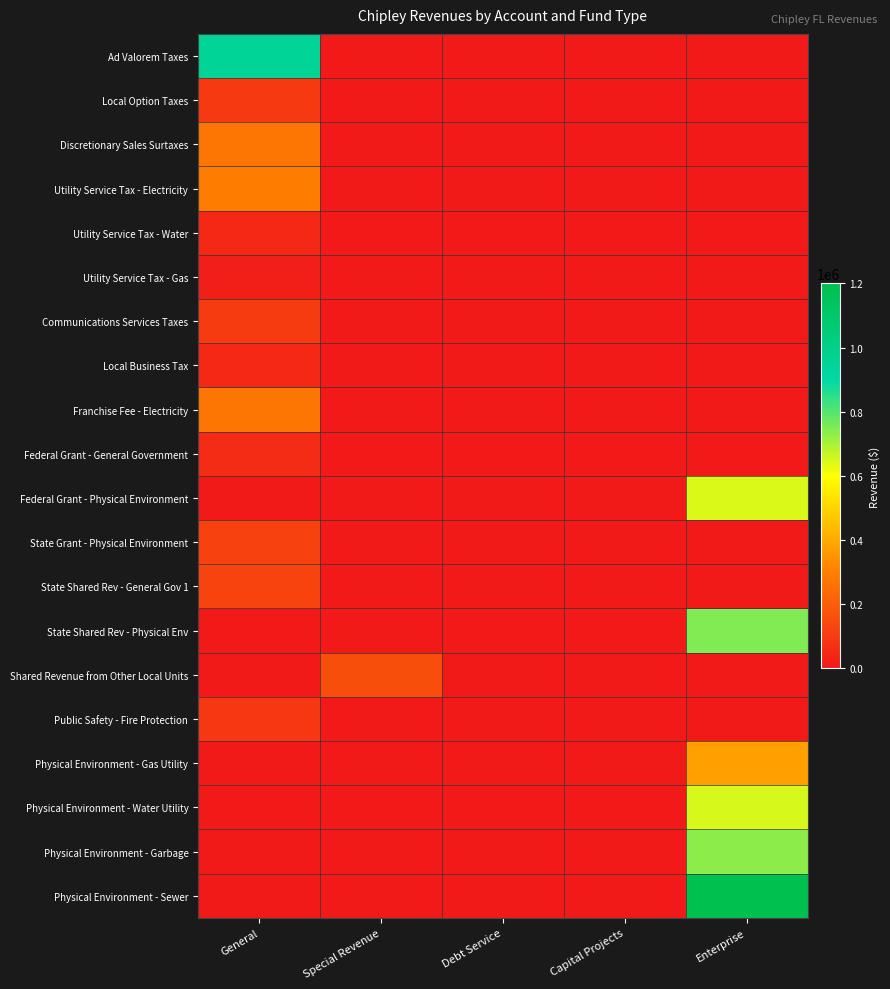

At Special Revenue, list the series in order from largest to smallest.

Shared Revenue from Other Local Units, Ad Valorem Taxes, Local Option Taxes, Discretionary Sales Surtaxes, Utility Service Tax - Electricity, Utility Service Tax - Water, Utility Service Tax - Gas, Communications Services Taxes, Local Business Tax, Franchise Fee - Electricity, Federal Grant - General Government, Federal Grant - Physical Environment, State Grant - Physical Environment, State Shared Rev - General Gov 1, State Shared Rev - Physical Env, Public Safety - Fire Protection, Physical Environment - Gas Utility, Physical Environment - Water Utility, Physical Environment - Garbage, Physical Environment - Sewer